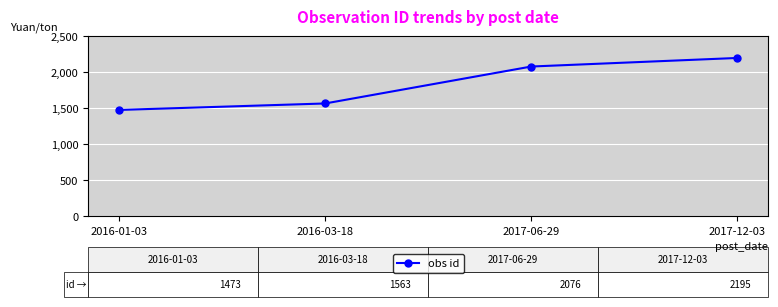

What is the maximum value shown in the chart?

2195